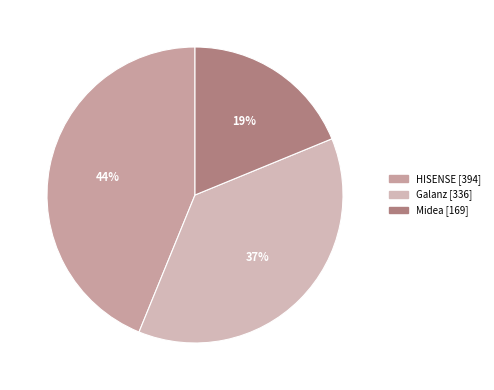

How many slices are in this pie chart?

3